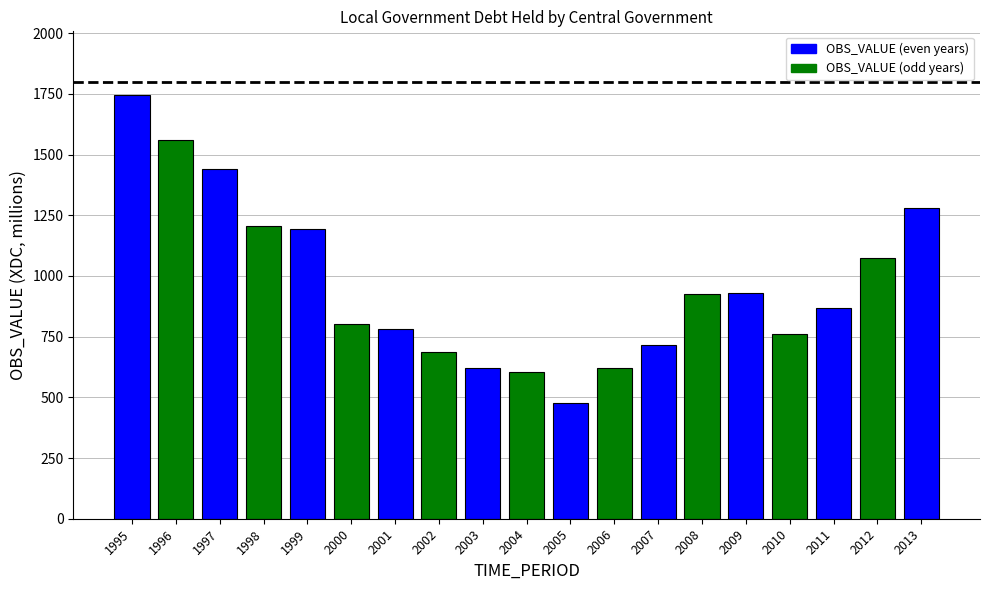

What is the smallest value displayed?

477.3